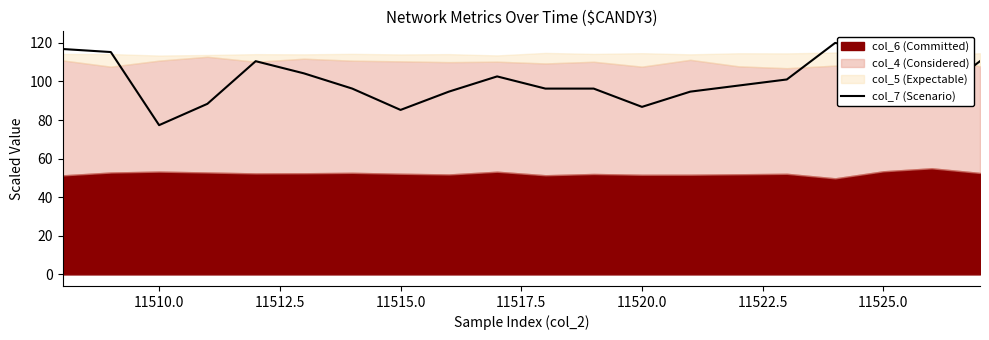

Does the chart have visible grid lines?

No